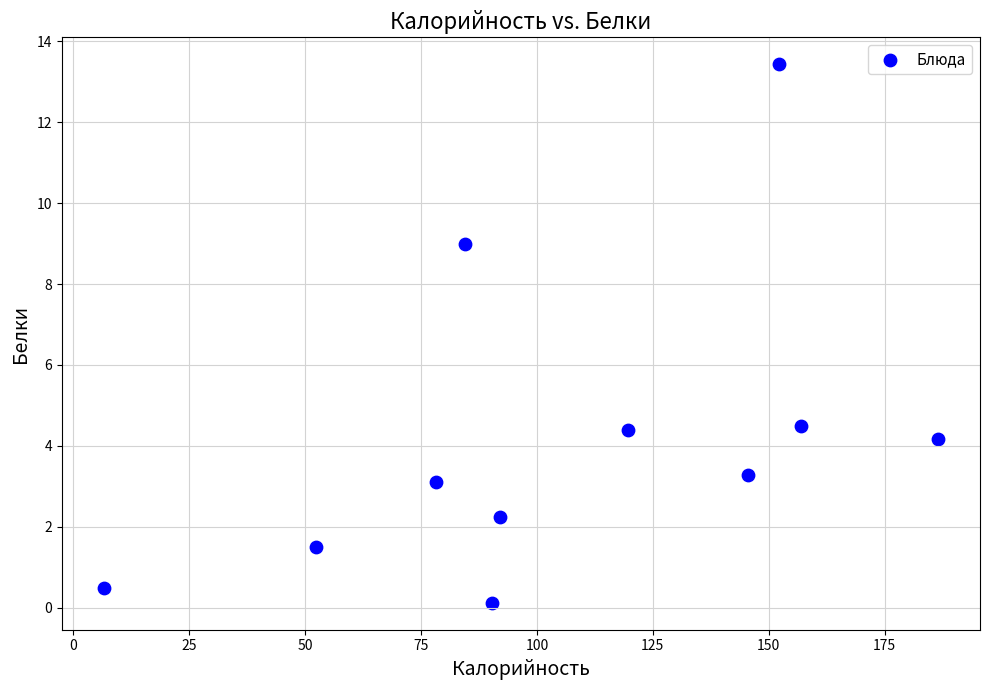

What is the range of Y values (max minus min)?

13.3